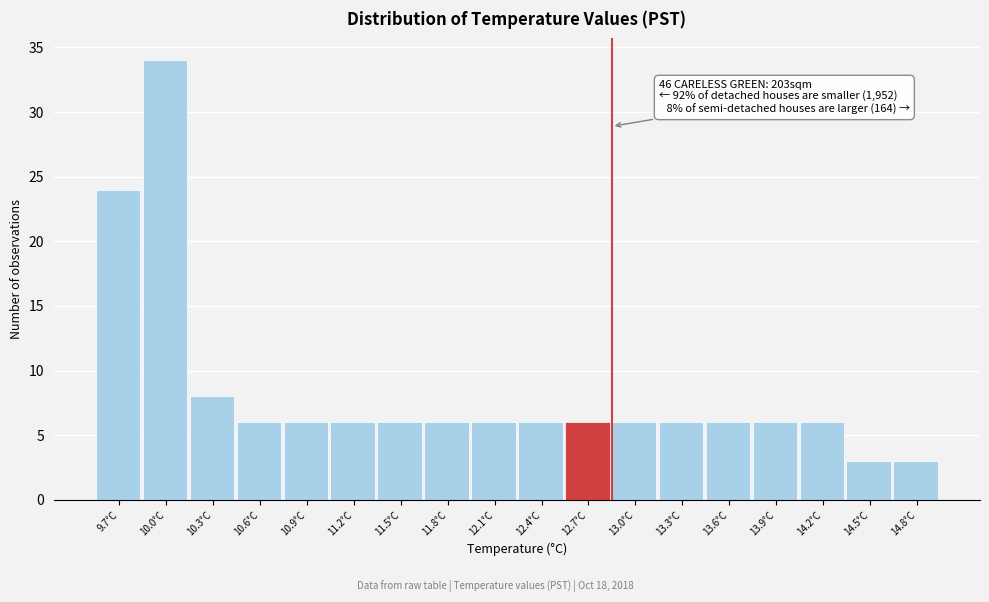

Reading left to right, extract all data points from this chart.

9.7°C=24	10.0°C=34	10.3°C=8	10.6°C=6	10.9°C=6	11.2°C=6	11.5°C=6	11.8°C=6	12.1°C=6	12.4°C=6	12.7°C=6	13.0°C=6	13.3°C=6	13.6°C=6	13.9°C=6	14.2°C=6	14.5°C=3	14.8°C=3